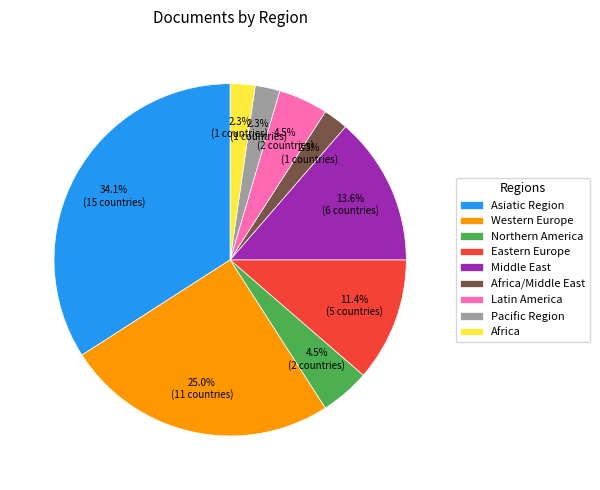

To the nearest percent, what is the difference between the largest and smallest slice percentages?

32%